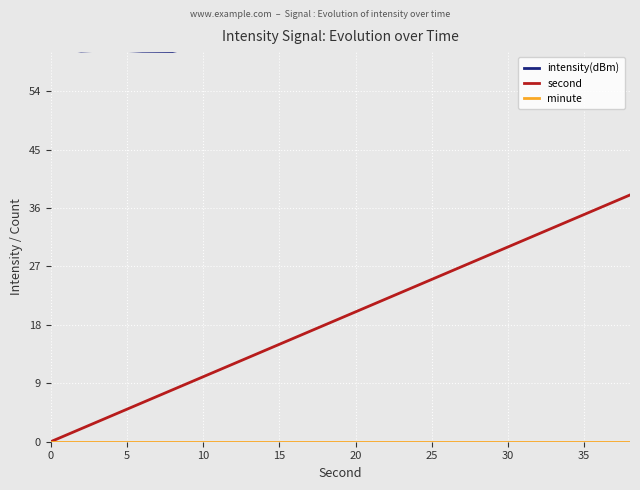

List the series in order of their peak value, lowest first.

minute, second, intensity(dBm)